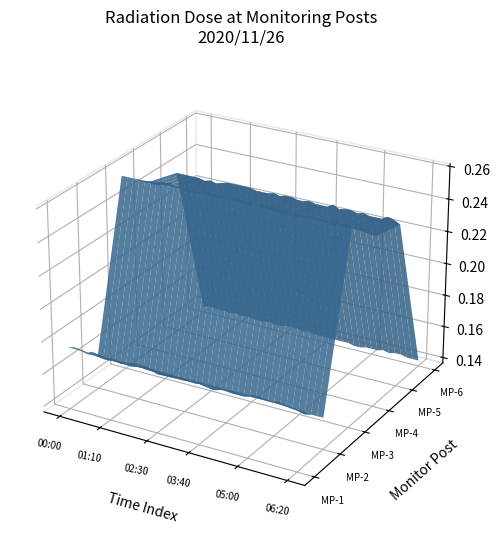

Reading right to left, extract all data points from this chart.

MP-1: 06:20=0.2	06:10=0.2	06:00=0.2	05:50=0.2	05:40=0.2	05:30=0.2	05:20=0.2	05:10=0.2	05:00=0.2	04:50=0.2	04:40=0.2	04:30=0.2	04:20=0.2	04:10=0.2	04:00=0.2	03:50=0.2	03:40=0.2	03:30=0.2	03:20=0.2	03:10=0.2	03:00=0.2	02:50=0.2	02:40=0.2	02:30=0.2	02:20=0.2	02:10=0.2	02:00=0.2	01:50=0.2	01:40=0.2	01:30=0.2	01:20=0.2	01:10=0.2	01:00=0.2	00:50=0.2	00:40=0.2	00:30=0.2	00:20=0.2	00:10=0.2	00:00=0.2
MP-2: 06:20=0.2	06:10=0.2	06:00=0.2	05:50=0.2	05:40=0.2	05:30=0.2	05:20=0.2	05:10=0.2	05:00=0.2	04:50=0.2	04:40=0.2	04:30=0.2	04:20=0.2	04:10=0.2	04:00=0.2	03:50=0.2	03:40=0.2	03:30=0.2	03:20=0.2	03:10=0.2	03:00=0.2	02:50=0.2	02:40=0.2	02:30=0.2	02:20=0.2	02:10=0.2	02:00=0.2	01:50=0.2	01:40=0.2	01:30=0.2	01:20=0.2	01:10=0.2	01:00=0.2	00:50=0.2	00:40=0.2	00:30=0.2	00:20=0.2	00:10=0.2	00:00=0.2
MP-3: 06:20=0.3	06:10=0.3	06:00=0.3	05:50=0.3	05:40=0.3	05:30=0.3	05:20=0.3	05:10=0.3	05:00=0.3	04:50=0.3	04:40=0.3	04:30=0.3	04:20=0.3	04:10=0.3	04:00=0.3	03:50=0.3	03:40=0.3	03:30=0.3	03:20=0.3	03:10=0.3	03:00=0.3	02:50=0.3	02:40=0.3	02:30=0.3	02:20=0.3	02:10=0.3	02:00=0.3	01:50=0.3	01:40=0.3	01:30=0.3	01:20=0.3	01:10=0.3	01:00=0.3	00:50=0.3	00:40=0.3	00:30=0.3	00:20=0.3	00:10=0.3	00:00=0.3
MP-4: 06:20=0.2	06:10=0.2	06:00=0.2	05:50=0.2	05:40=0.2	05:30=0.2	05:20=0.2	05:10=0.2	05:00=0.2	04:50=0.2	04:40=0.2	04:30=0.2	04:20=0.2	04:10=0.2	04:00=0.2	03:50=0.2	03:40=0.2	03:30=0.2	03:20=0.2	03:10=0.2	03:00=0.2	02:50=0.2	02:40=0.2	02:30=0.2	02:20=0.2	02:10=0.2	02:00=0.2	01:50=0.2	01:40=0.2	01:30=0.2	01:20=0.2	01:10=0.2	01:00=0.2	00:50=0.2	00:40=0.2	00:30=0.2	00:20=0.2	00:10=0.2	00:00=0.2
MP-5: 06:20=0.2	06:10=0.2	06:00=0.2	05:50=0.2	05:40=0.2	05:30=0.2	05:20=0.2	05:10=0.2	05:00=0.2	04:50=0.2	04:40=0.2	04:30=0.2	04:20=0.2	04:10=0.2	04:00=0.2	03:50=0.2	03:40=0.2	03:30=0.2	03:20=0.2	03:10=0.2	03:00=0.2	02:50=0.2	02:40=0.2	02:30=0.2	02:20=0.2	02:10=0.2	02:00=0.2	01:50=0.2	01:40=0.2	01:30=0.2	01:20=0.2	01:10=0.2	01:00=0.2	00:50=0.2	00:40=0.2	00:30=0.2	00:20=0.2	00:10=0.2	00:00=0.2
MP-6: 06:20=0.1	06:10=0.1	06:00=0.1	05:50=0.1	05:40=0.1	05:30=0.1	05:20=0.1	05:10=0.1	05:00=0.1	04:50=0.1	04:40=0.1	04:30=0.1	04:20=0.1	04:10=0.1	04:00=0.1	03:50=0.1	03:40=0.1	03:30=0.1	03:20=0.1	03:10=0.1	03:00=0.1	02:50=0.1	02:40=0.1	02:30=0.1	02:20=0.1	02:10=0.1	02:00=0.1	01:50=0.1	01:40=0.1	01:30=0.1	01:20=0.1	01:10=0.1	01:00=0.1	00:50=0.1	00:40=0.1	00:30=0.1	00:20=0.1	00:10=0.1	00:00=0.1